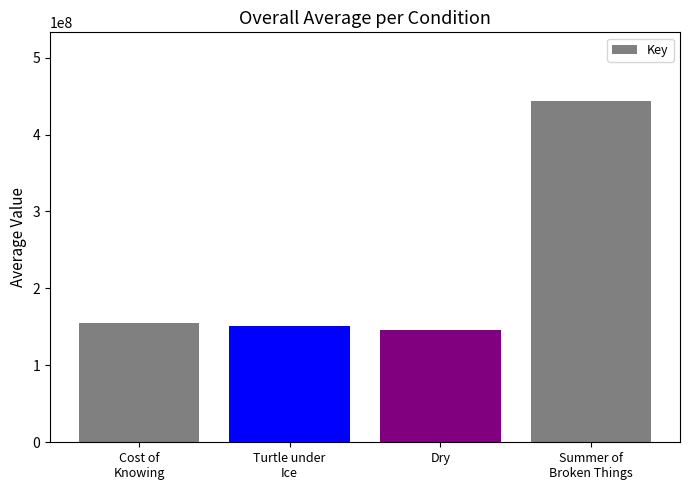

The chart shows a value of 48579249 at Dry. True or false?

False